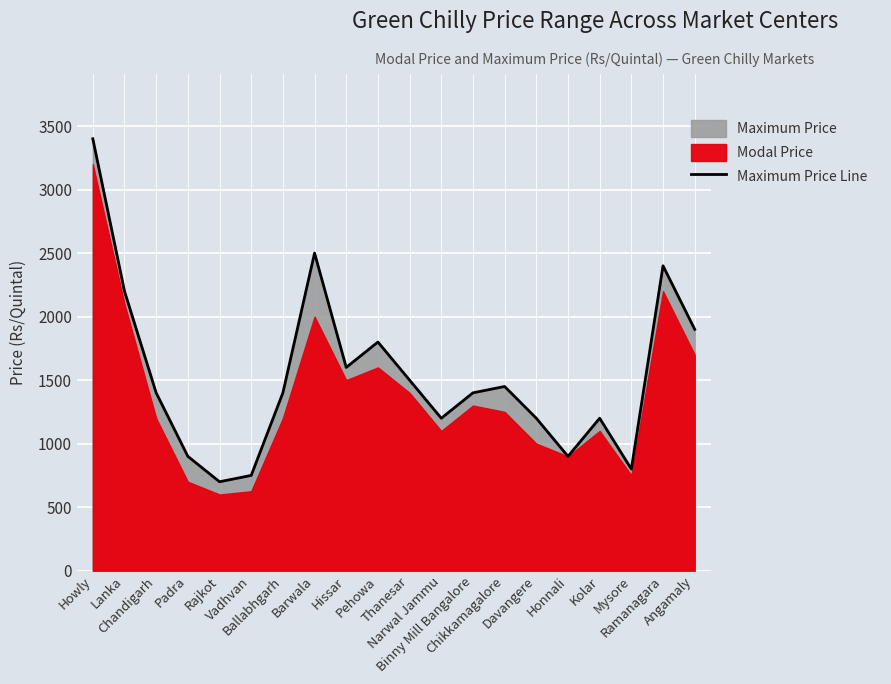

At which category does the chart reach its peak across all series?

Howly